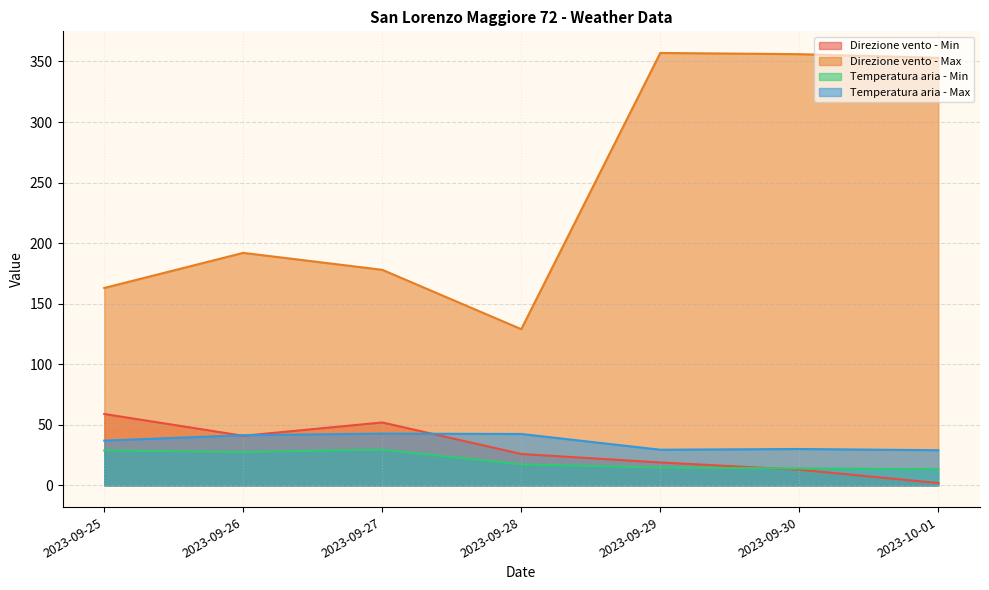

What is the minimum value shown in the chart?

2.0